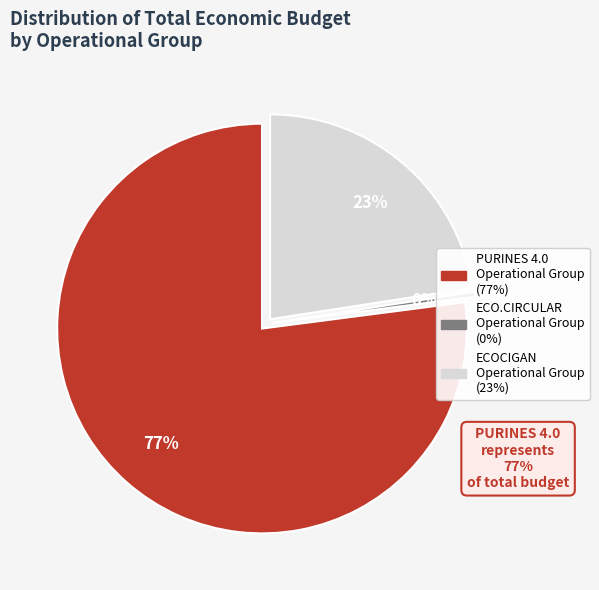

Does PURINES 4.0
Operational Group represent more than half of the total?

Yes